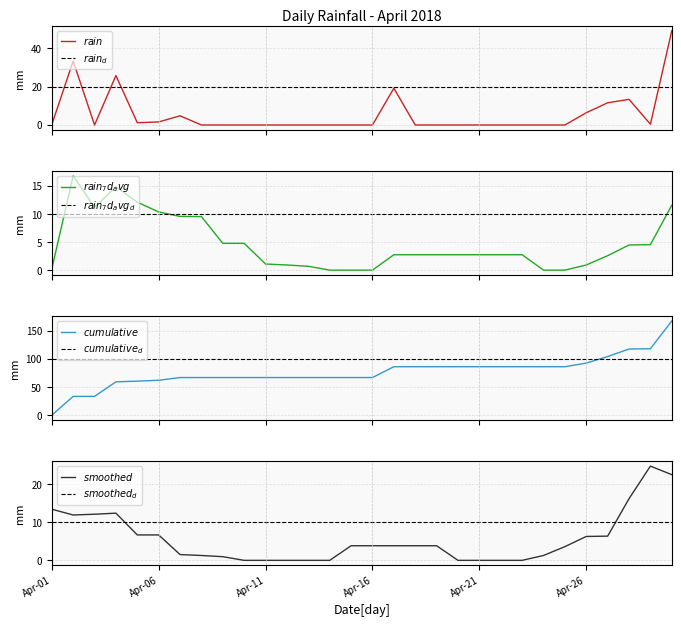

What is the sum of all values?

167.2